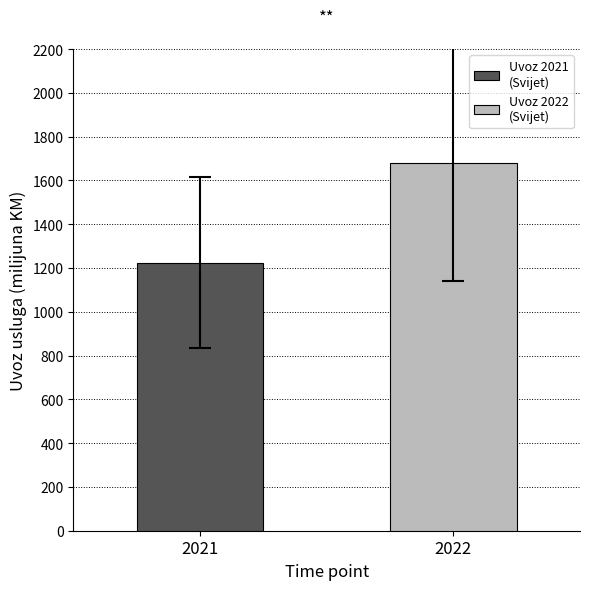

Does the chart contain any negative values?

No